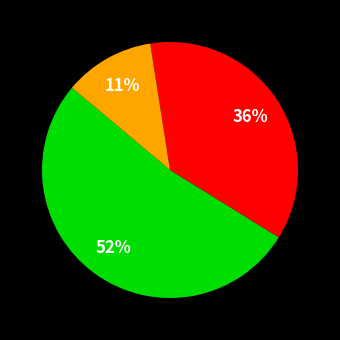

To the nearest percent, what is the average slice percentage?

33%